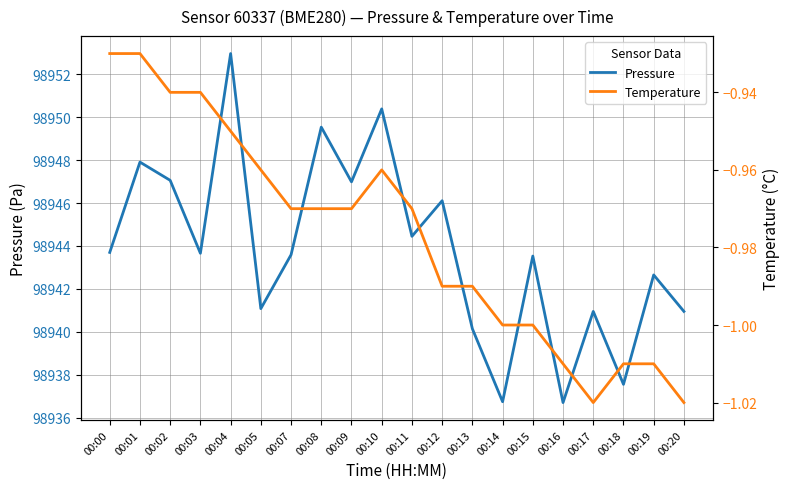

Which series has the largest range (max minus min)?

Pressure